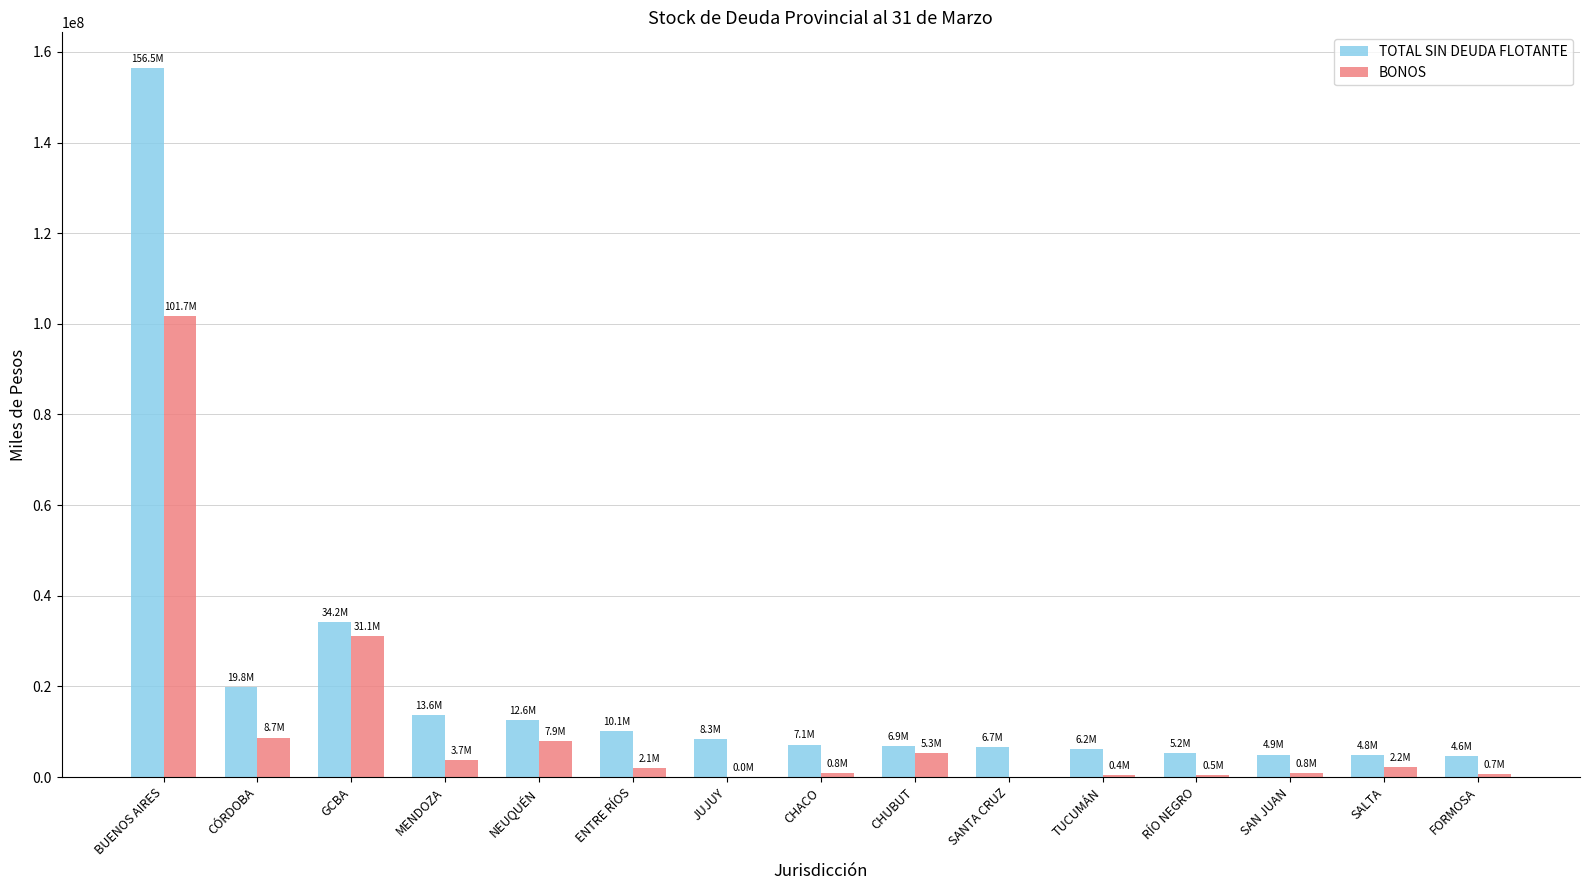

Read the TOTAL SIN DEUDA FLOTANTE value at BUENOS AIRES.

156508809.8